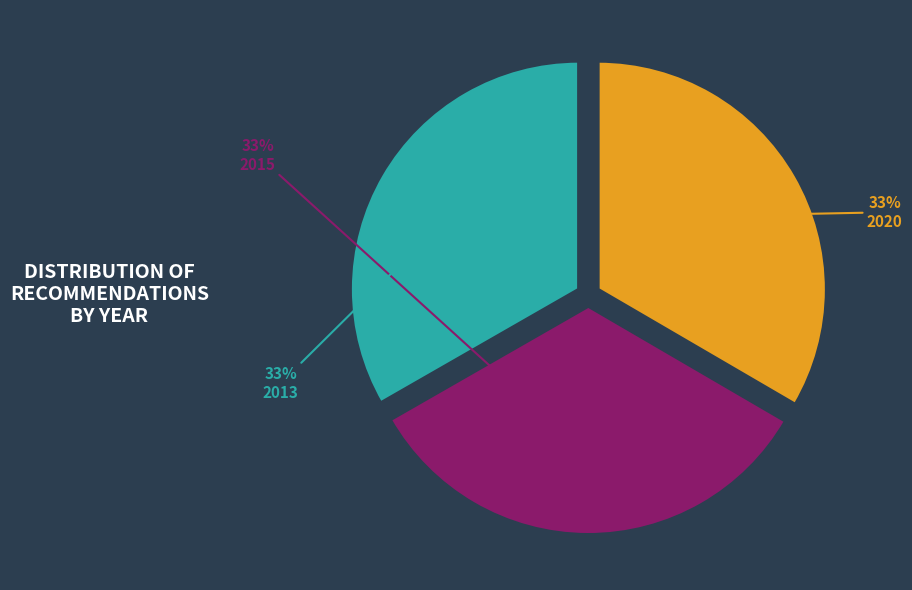

Is there a majority slice in this chart?

No